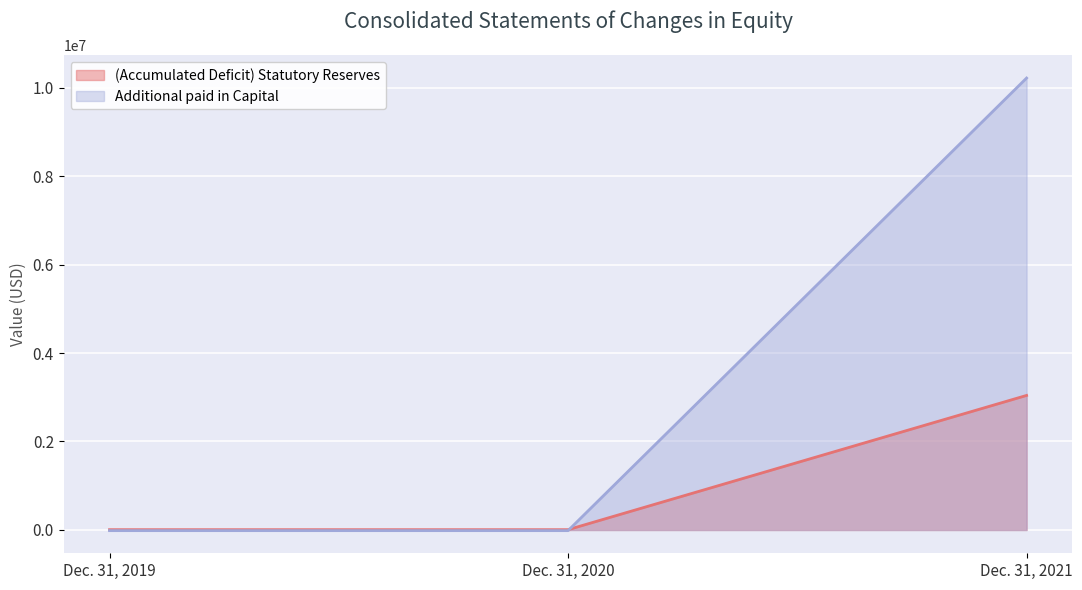

Reading left to right, what are all the values shown in this chart?

(Accumulated Deficit) Statutory Reserves: Dec. 31, 2019=6894	Dec. 31, 2020=6894	Dec. 31, 2021=3041397
Additional paid in Capital: Dec. 31, 2019=-15146	Dec. 31, 2020=-15146	Dec. 31, 2021=10215427